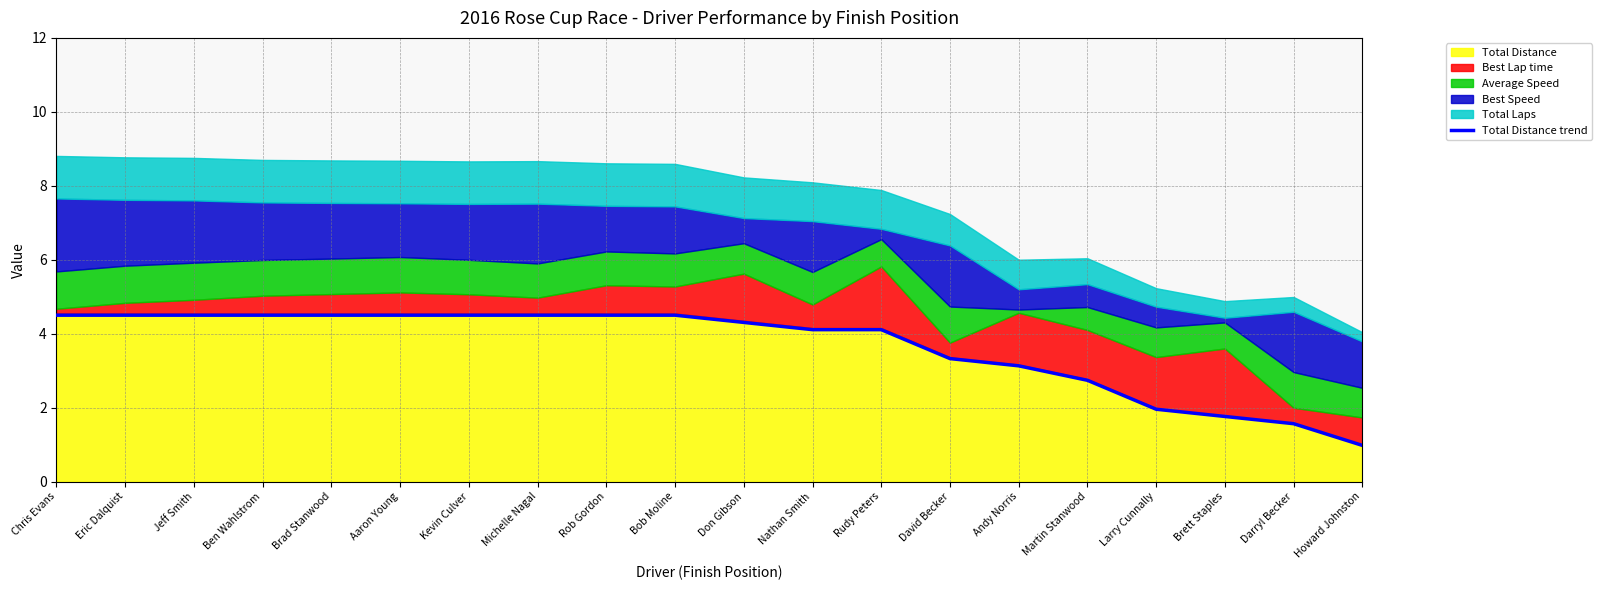

List the labels in order of value, largest first.

Chris Evans, Eric Dalquist, Jeff Smith, Ben Wahlstrom, Brad Stanwood, Aaron Young, Kevin Culver, Michelle Nagal, Rob Gordon, Bob Moline, Don Gibson, Nathan Smith, Rudy Peters, David Becker, Andy Norris, Martin Stanwood, Larry Cunnally, Brett Staples, Darryl Becker, Howard Johnston